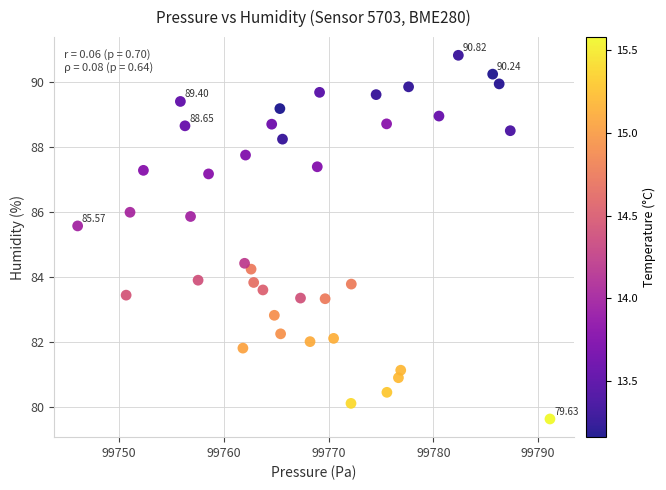

What is the range of X values (max minus min)?

45.1